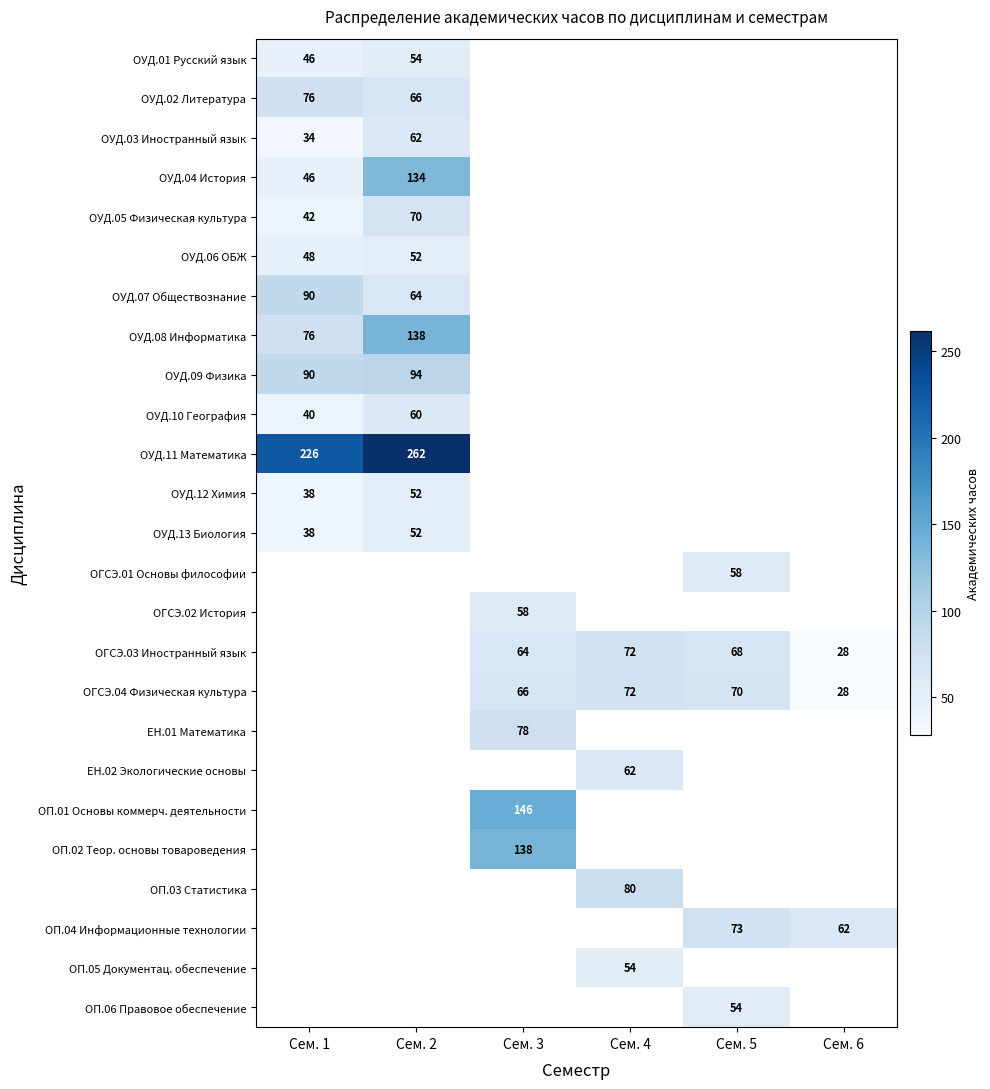

Is it true that ОГСЭ.04 Физическая культура equals 38 at Сем. 4?

False